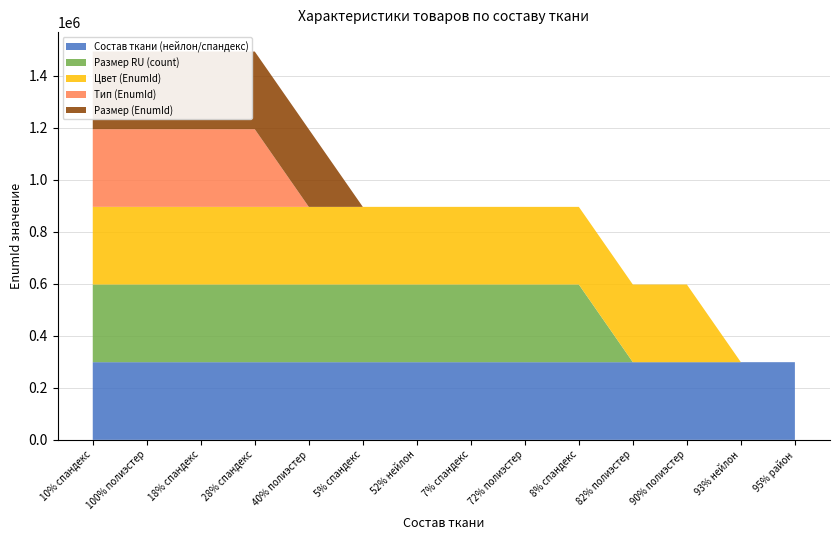

Reading left to right, list all the values displayed in this chart.

Состав ткани (нейлон/спандекс): 298803	298808	298774	298773	298772	298812	298771	298798	298754	298755	298756	298802	298799	298811
Размер RU (count): 298779	298780	298781	298782	298784	298793	298785	298815	298816	298817	0	0	0	0
Цвет (EnumId): 298805	298757	298758	298759	298760	298761	298820	298762	298763	298764	298765	298766	0	0
Тип (EnumId): 298821	298807	298822	298753	0	0	0	0	0	0	0	0	0	0
Размер (EnumId): 298775	298776	298777	298818	298778	0	0	0	0	0	0	0	0	0